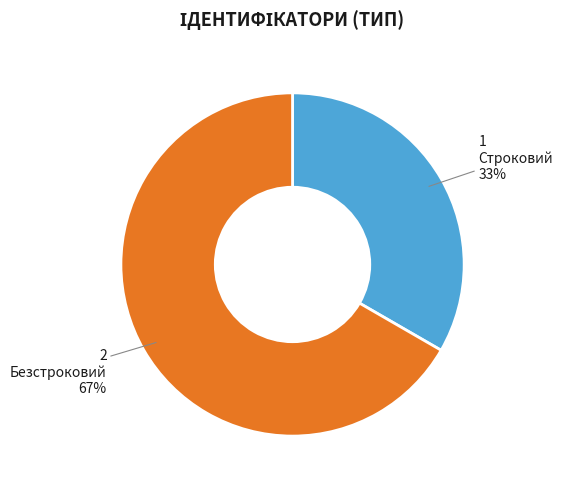

Is there any slice that represents more than half of the pie?

Yes